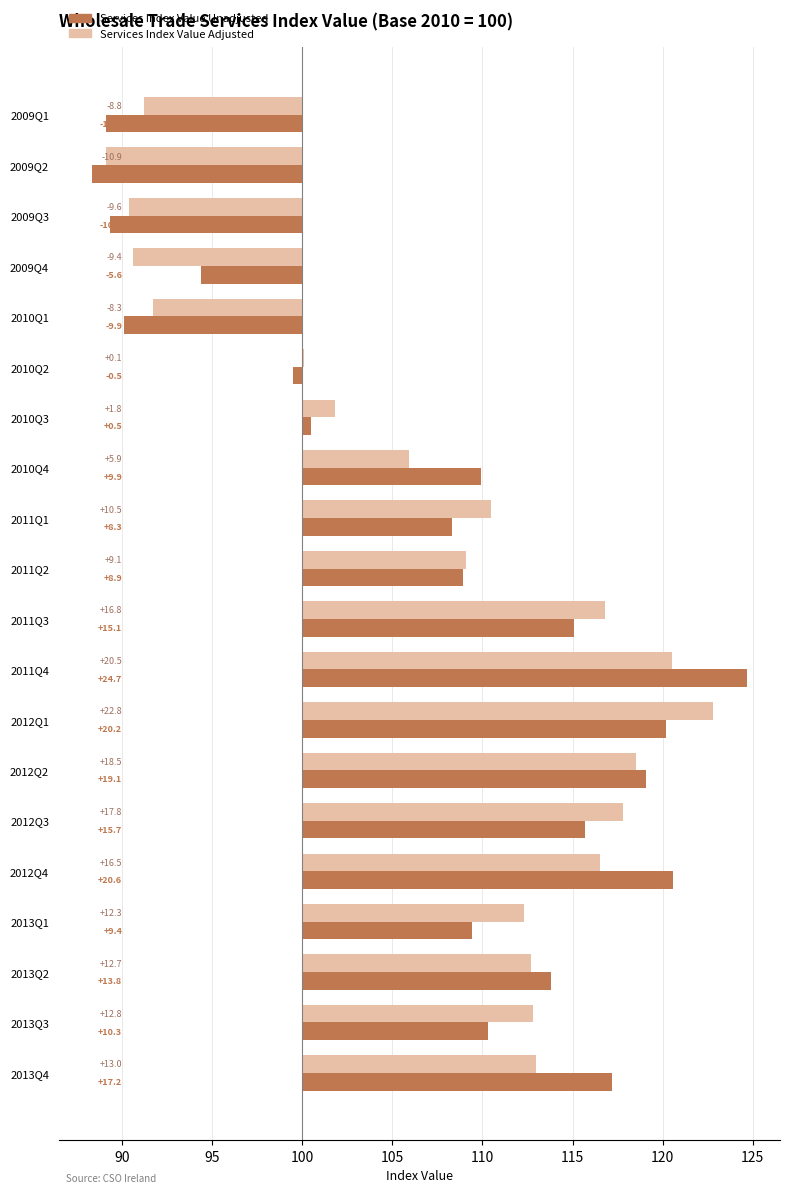

What is the maximum value shown in the chart?

24.7